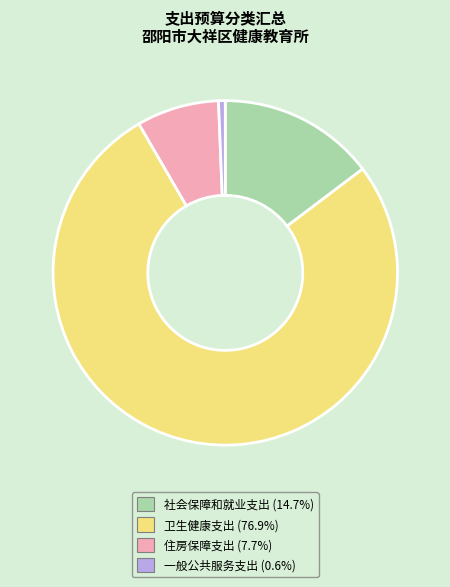

Rank the categories by value from lowest to highest.

一般公共服务支出, 住房保障支出, 社会保障和就业支出, 卫生健康支出